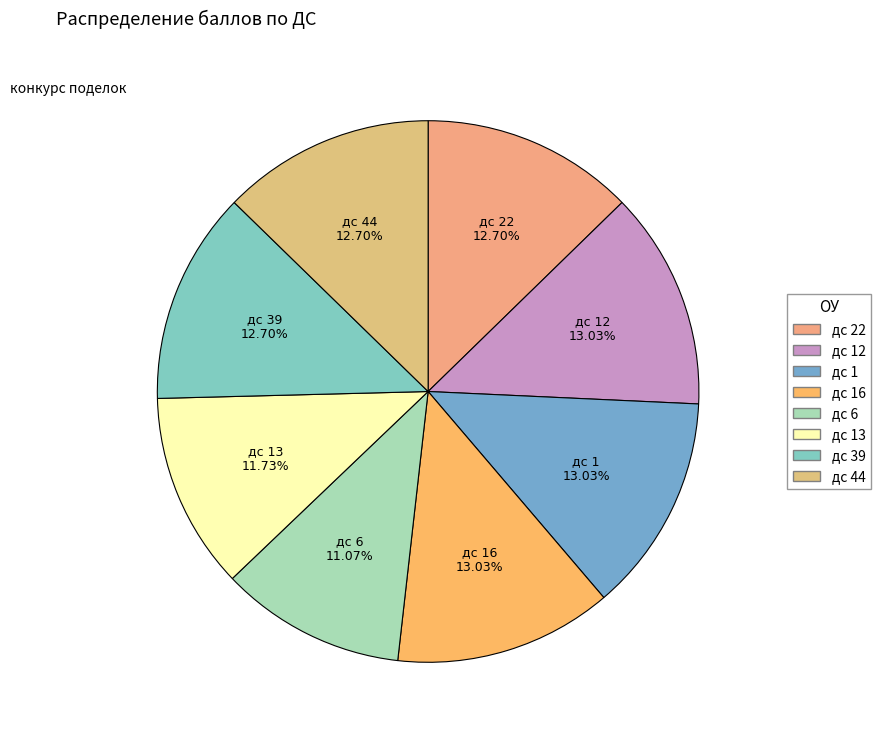

What is the largest slice in the pie chart?

дс 12